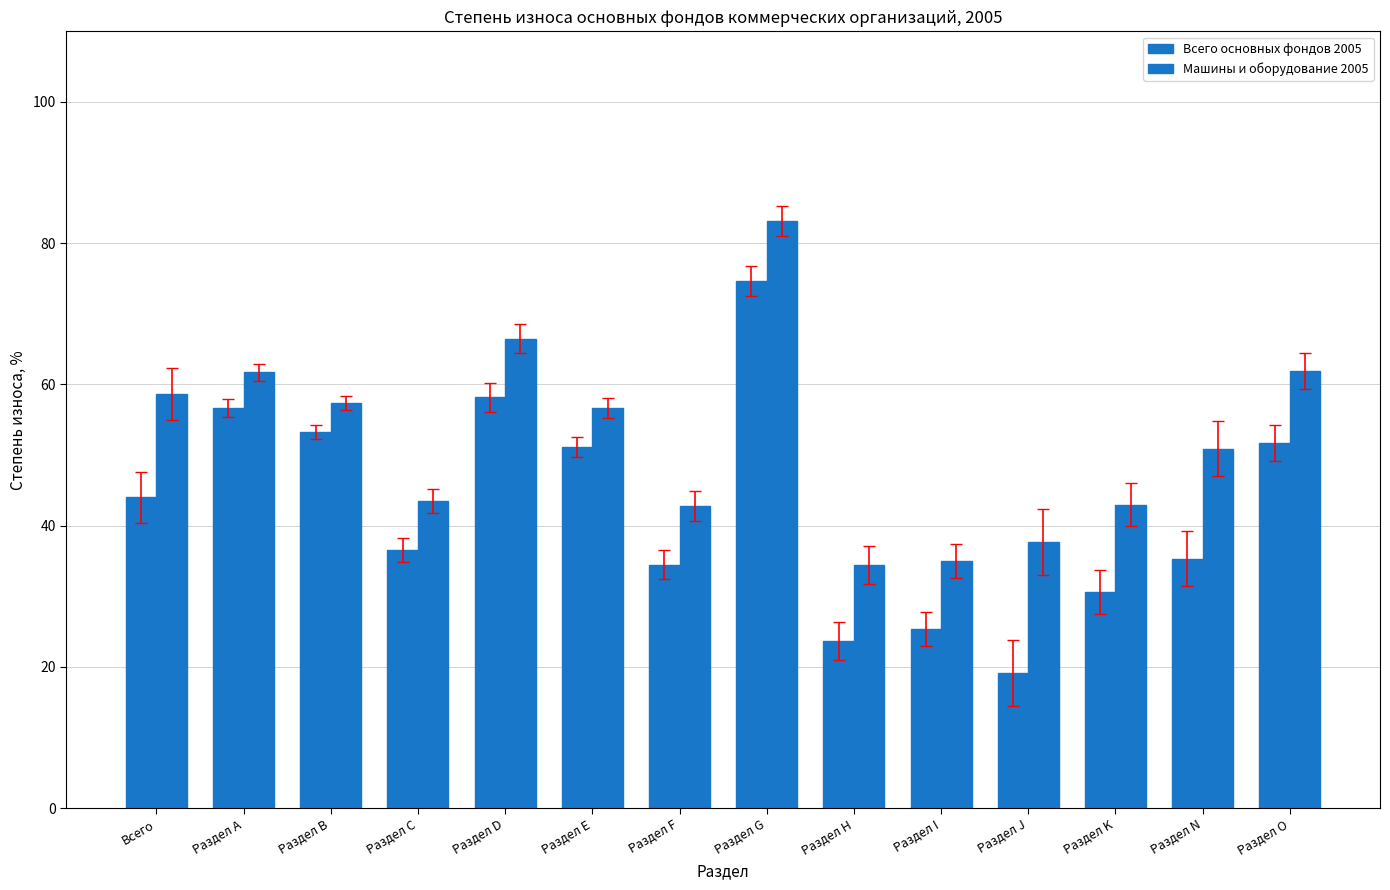

List the labels in order of Всего основных фондов 2005 value, largest first.

Раздел G, Раздел D, Раздел А, Раздел В, Раздел O, Раздел Е, Всего, Раздел С, Раздел N, Раздел F, Раздел K, Раздел I, Раздел Н, Раздел J